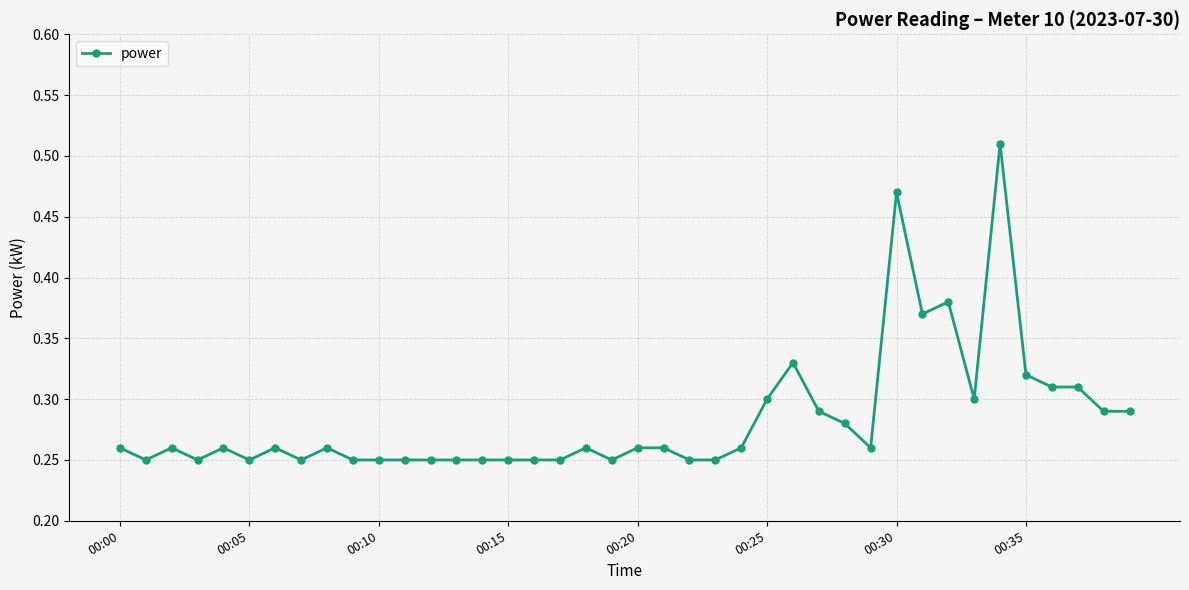

How many distinct data groups are displayed?

1